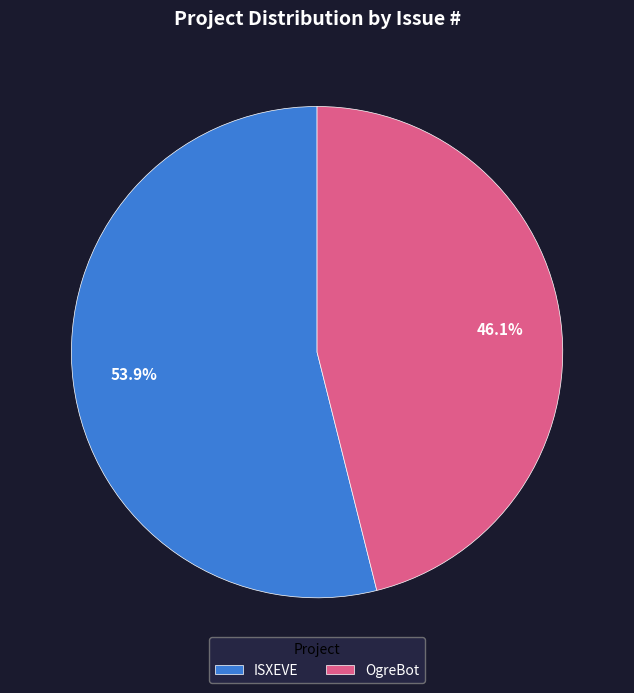

How many slices are in this pie chart?

2